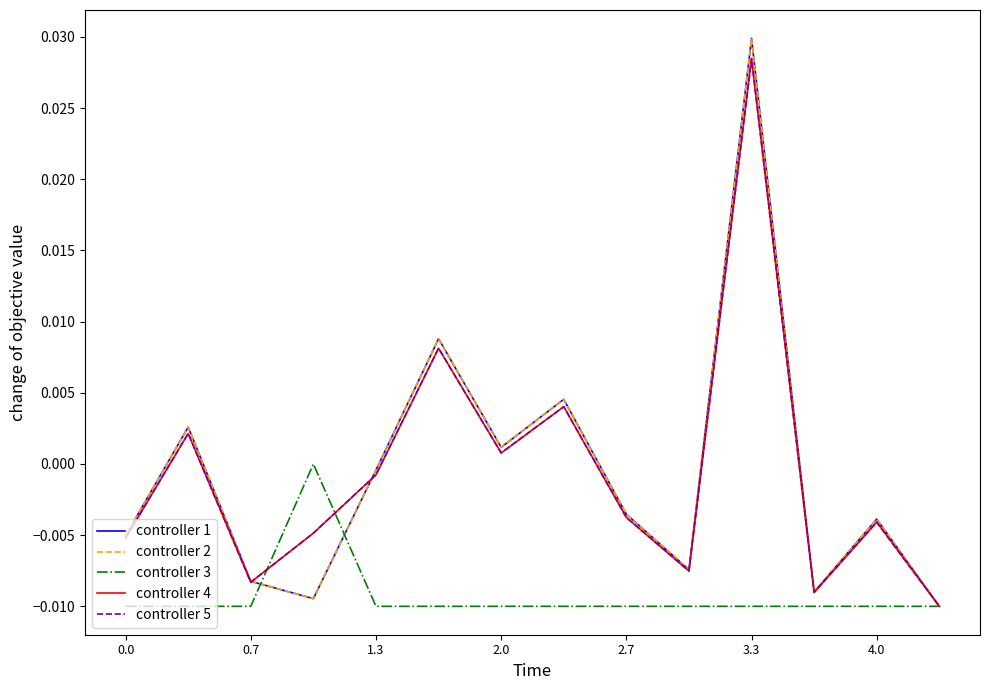

True or false: controller 1 has more than 2 interior local peaks.

True